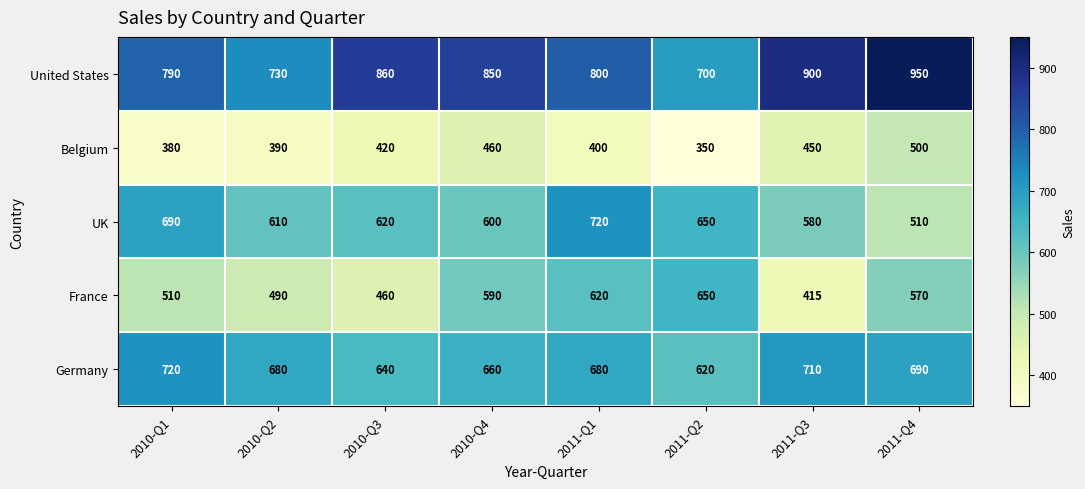

Where does the UK series first go above 620?

2010-Q1